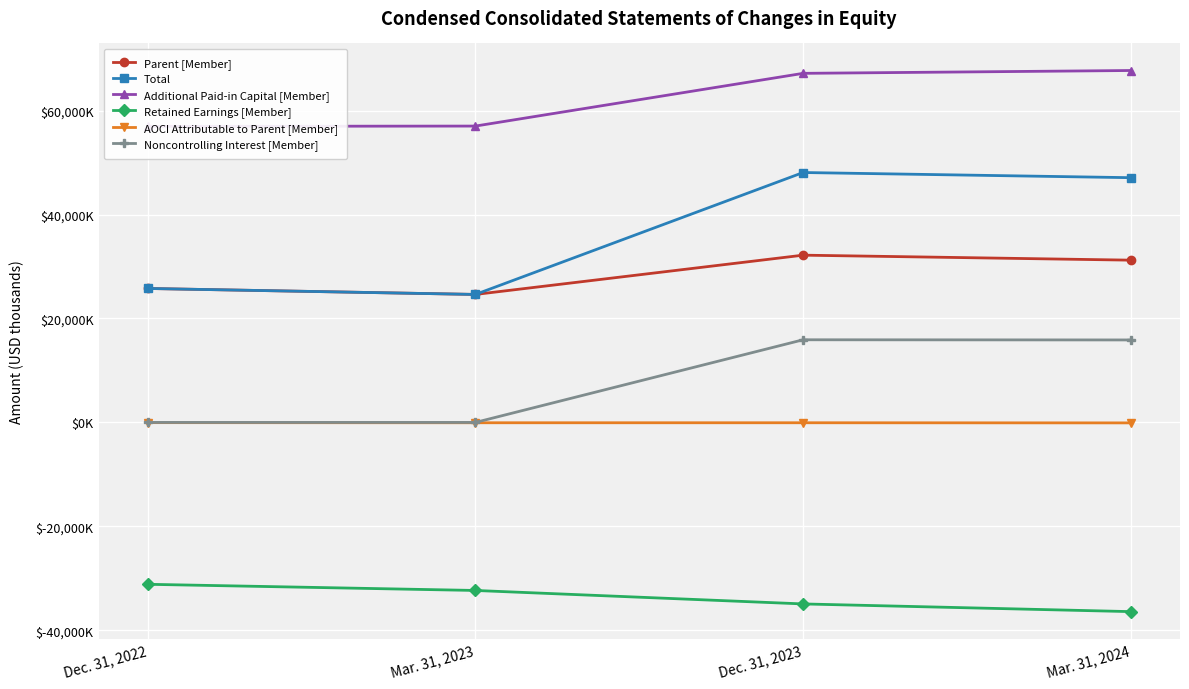

What is the value of the Parent [Member] point at the 3rd from the left?

32184